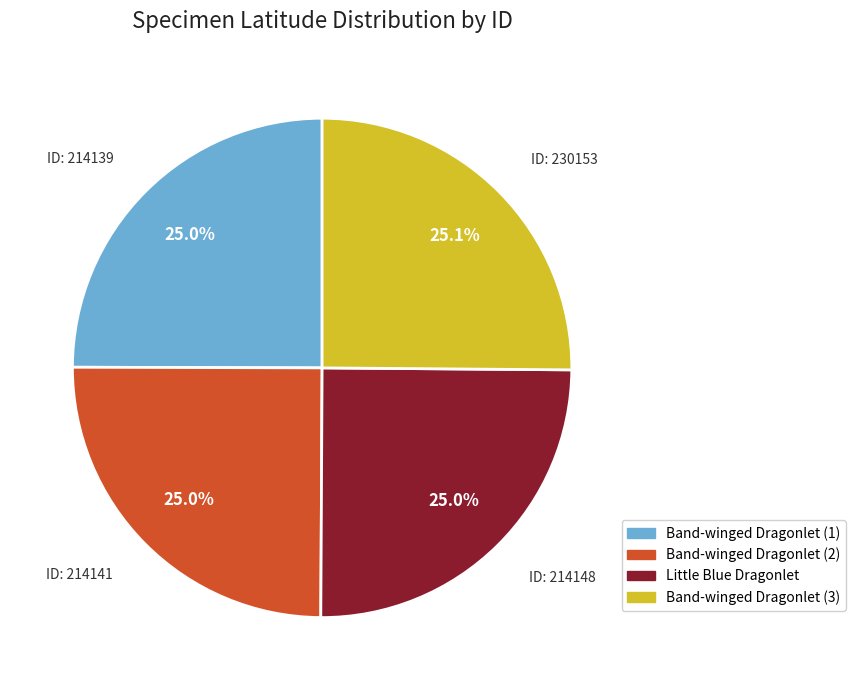

How many segments does this pie chart have?

4